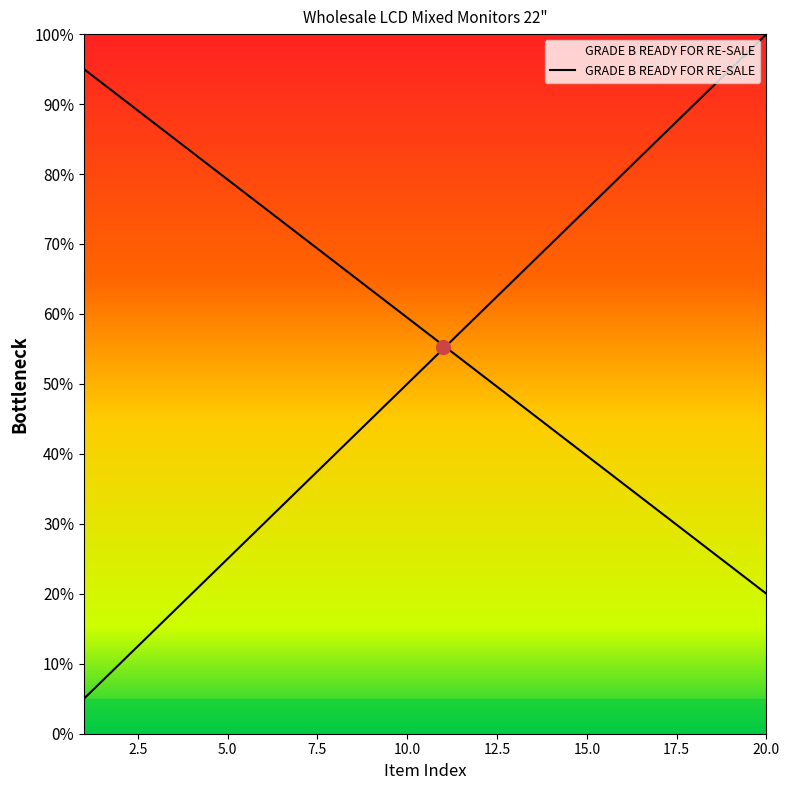

True or false: the data shows 85.0 at 17.

True